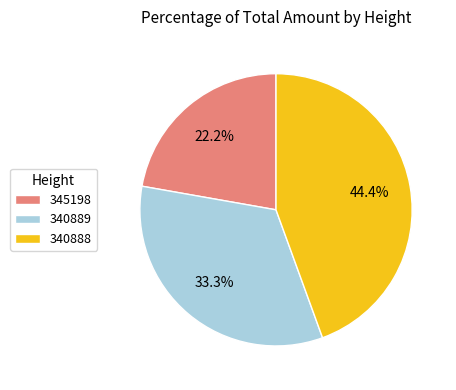

To the nearest percent, what is the difference between the 340889 and 345198 slice percentages?

11%